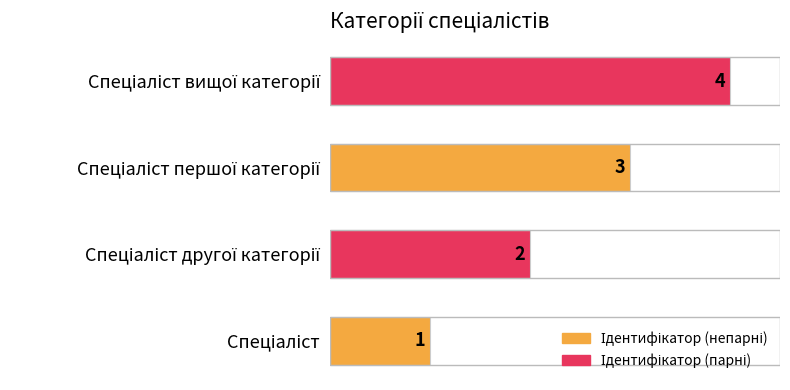

How many values are between 2 and 4?

3